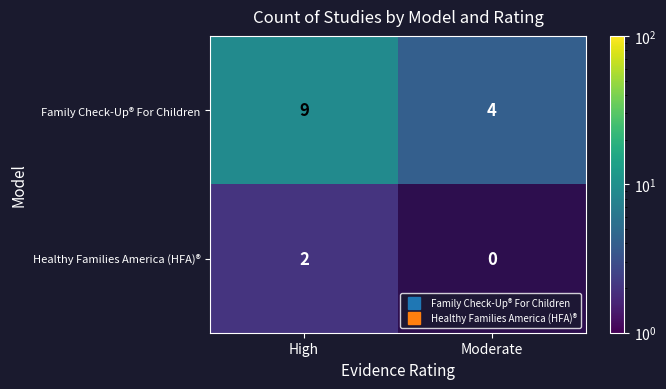

How many data points in Family Check-Up® For Children are less than 9?

1